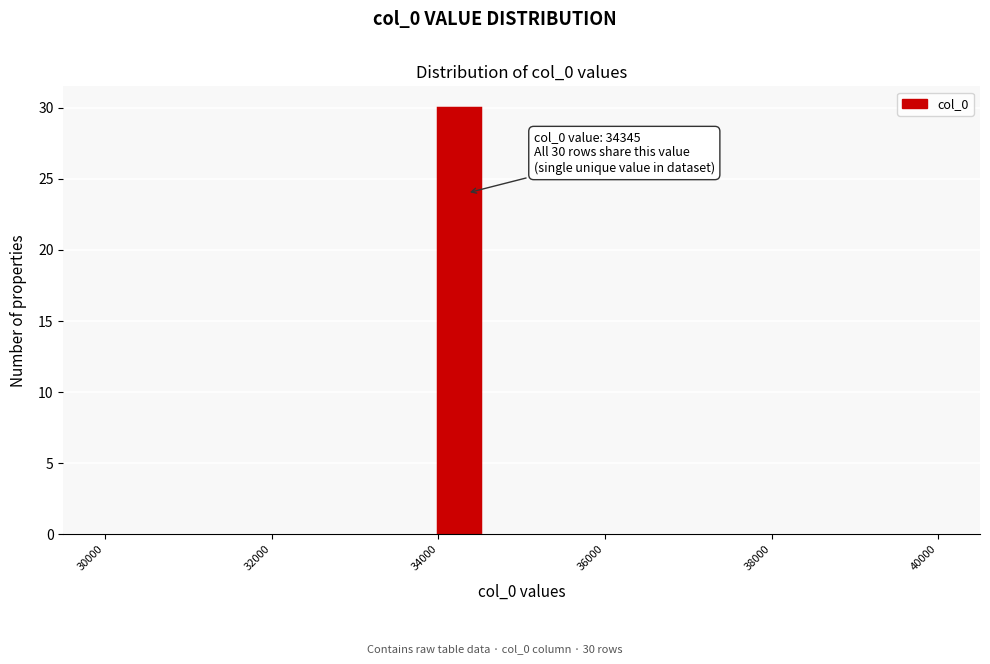

Around what value on the x-axis is the tallest bar? Give the approximate position of its centre, as read against the axis.

34200